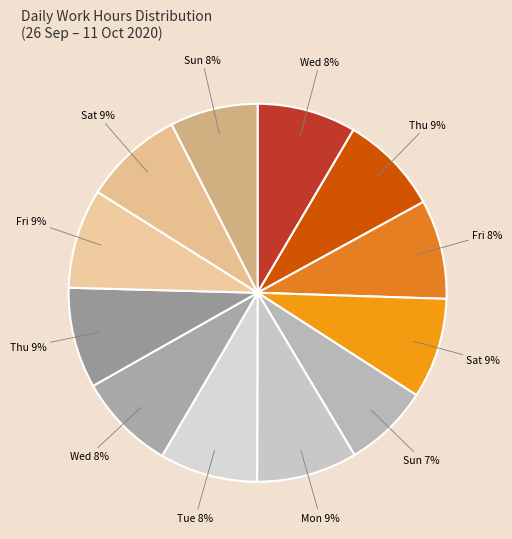

Rank the categories by value from lowest to highest.

4-Sun, 11-Sun, 7-Wed, 6-Tue, 30-Wed, 2-Fri, 9-Fri, 10-Sat, 1-Thu, 3-Sat, 5-Mon, 8-Thu